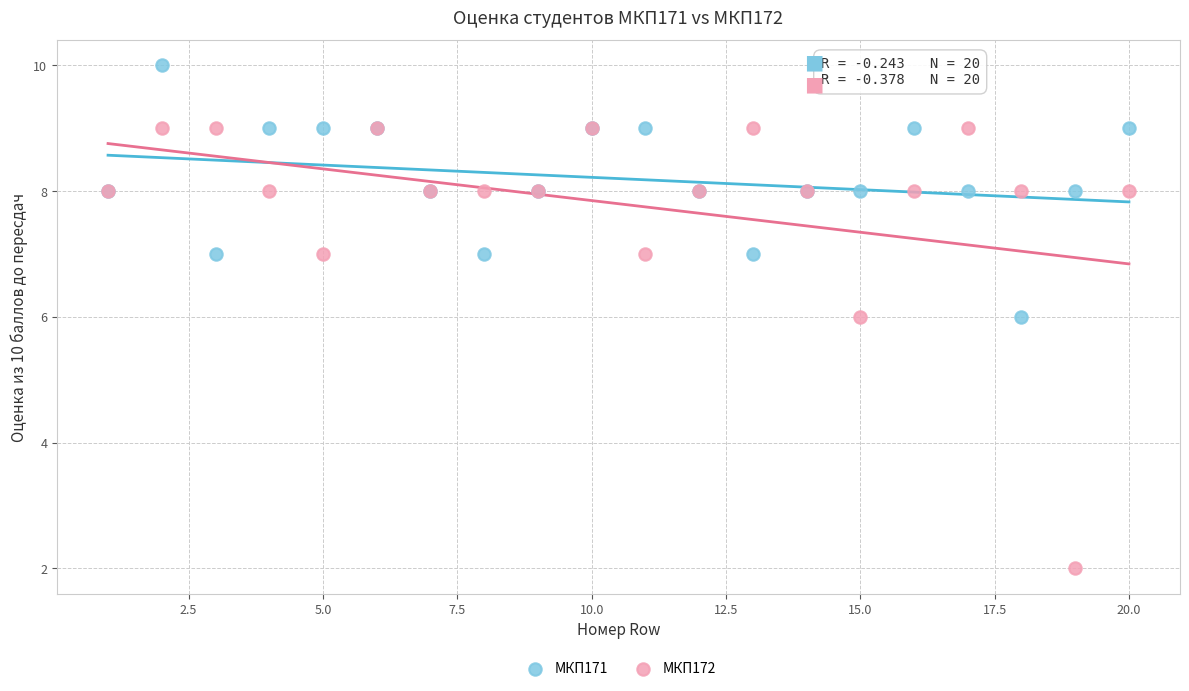

Which series contains the lowest Y value?

МКП172